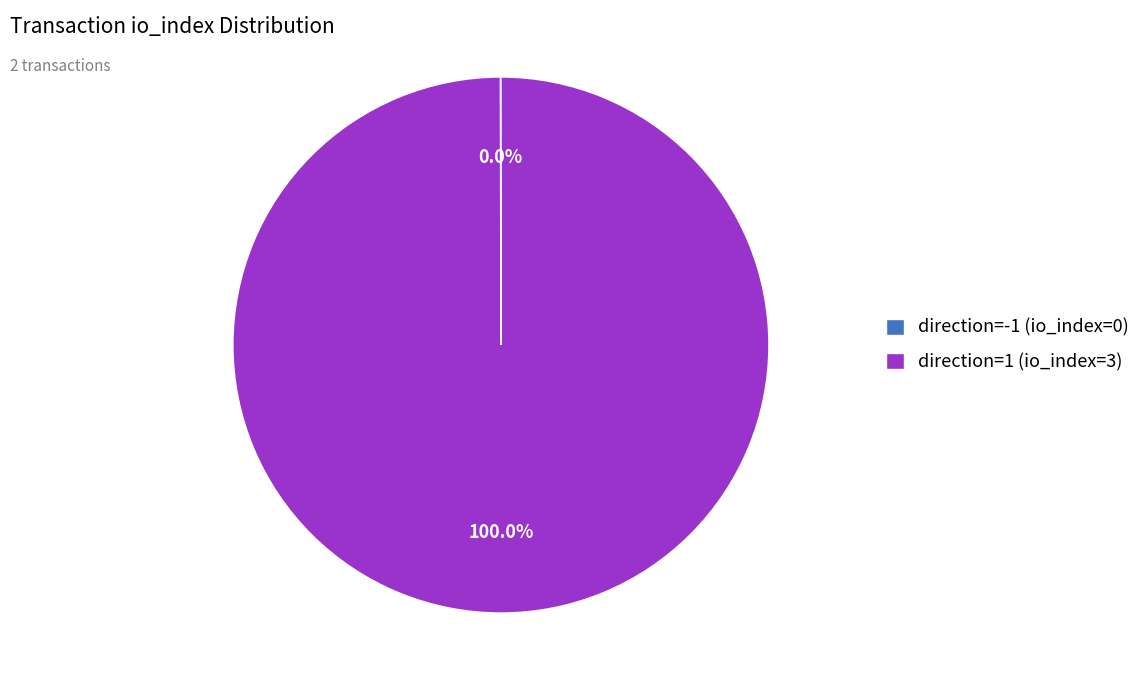

Which category accounts for the majority?

direction=1 (io_index=3)